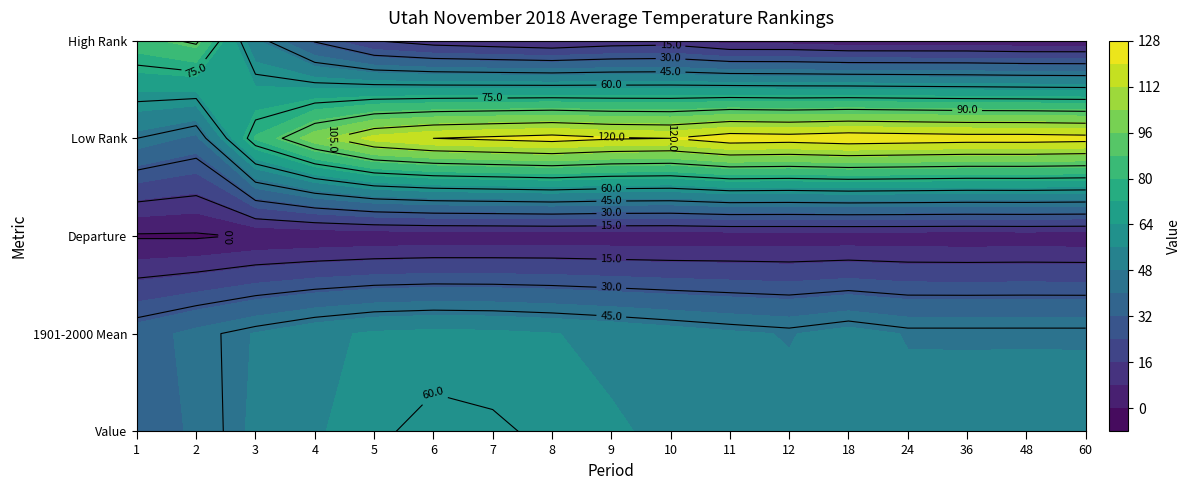

Which series has the largest total across all categories?

Low Rank